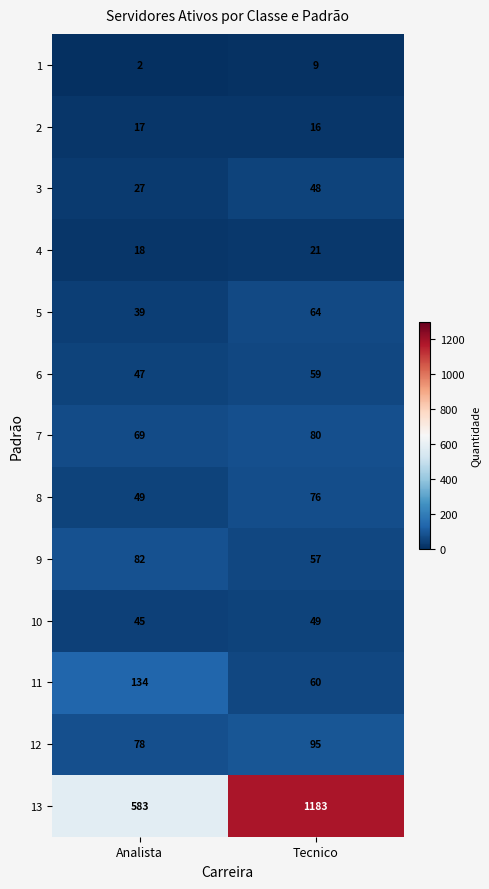

How many data points in 2 are less than 17?

1